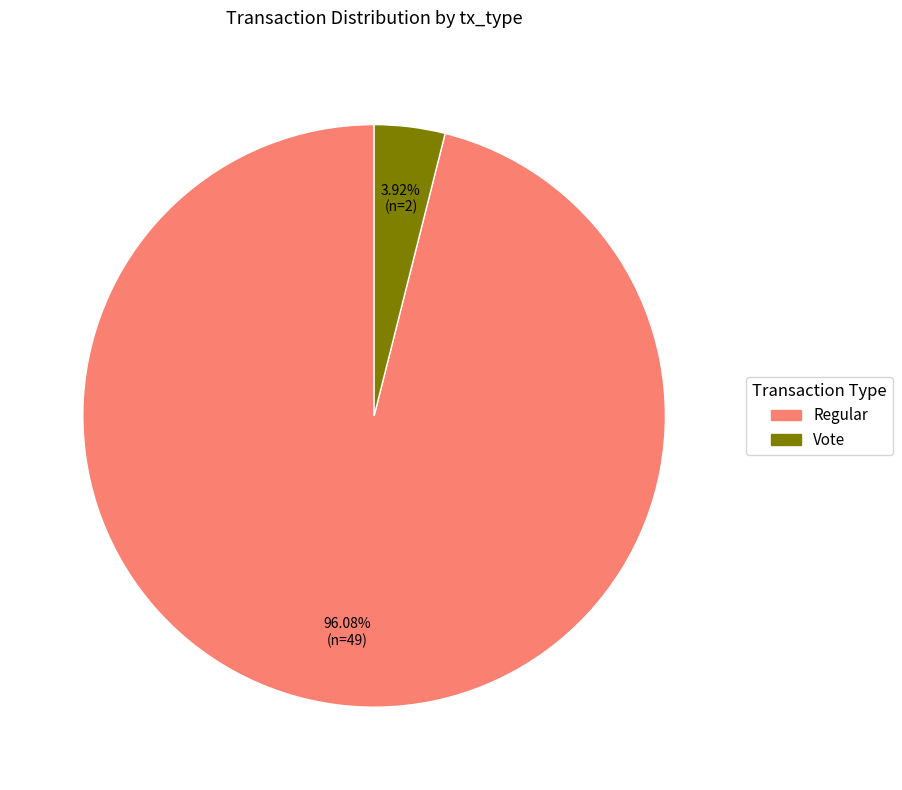

Which has a higher value, Regular or Vote?

Regular